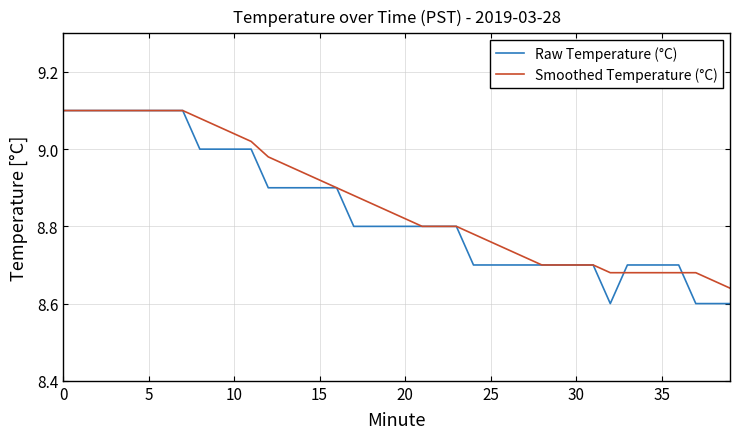

Which series has the widest spread of values?

Raw Temperature (°C)